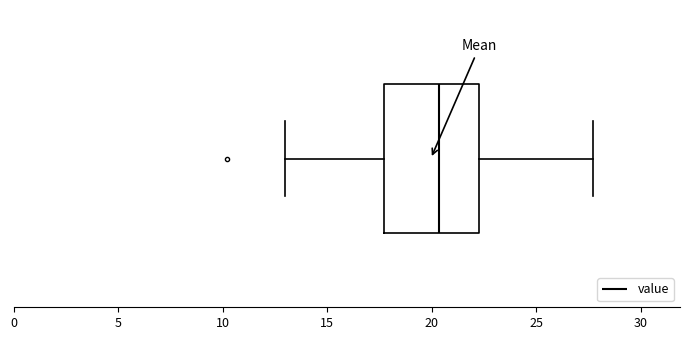

Read this box plot against the x-axis: the position of the median line, the range covered by the box, and the ends of both whiskers. The values are not printed on the chart, so give them approximately, as read against the axis.

median 20.5, box 17.5 to 22.5, whiskers 13.0 to 27.5